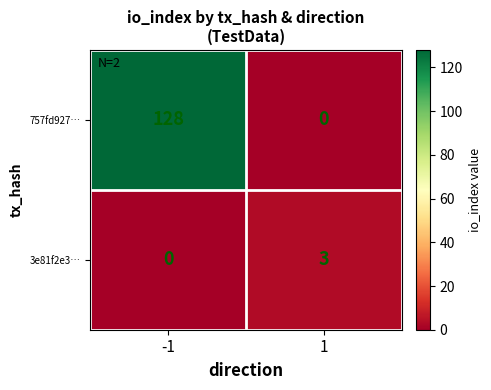

Rank the series by their maximum value, from highest to lowest.

757fd927…, 3e81f2e3…